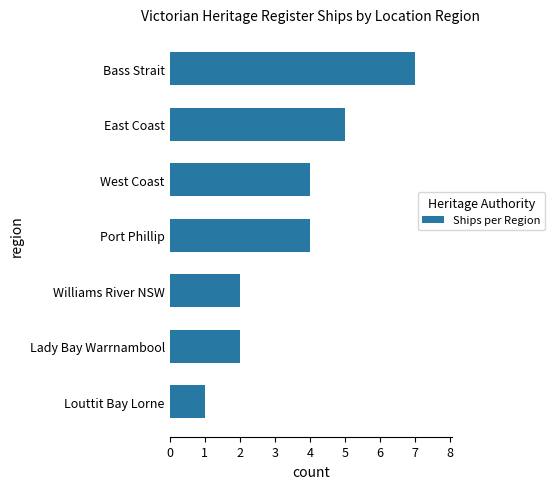

What is the difference between the maximum and minimum values?

6